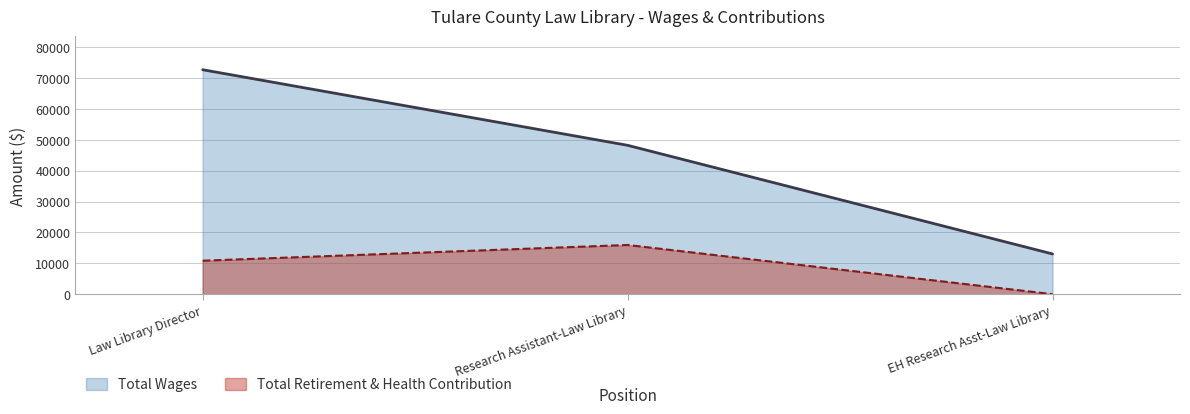

What is the maximum value for Total Wages?

72686